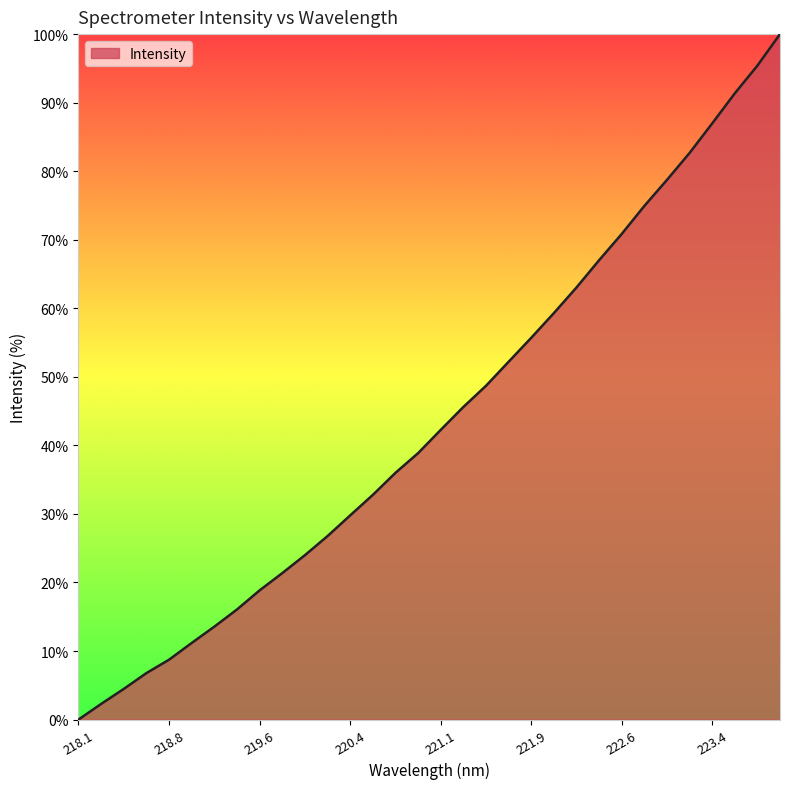

Reading right to left, extract all data points from this chart.

100.0	95.4	91.4	87.0	82.7	78.7	74.9	70.9	67.0	63.0	59.3	55.7	52.2	48.7	45.6	42.3	38.9	36.0	32.8	29.8	26.8	24.0	21.4	18.9	16.1	13.6	11.2	8.7	6.8	4.5	2.3	0.0